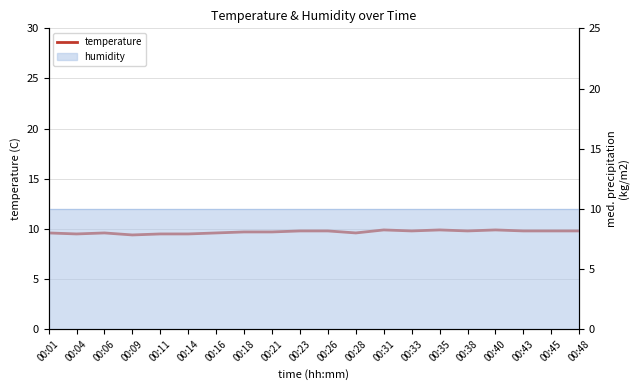

At which label is the value closest to 9?

00:09